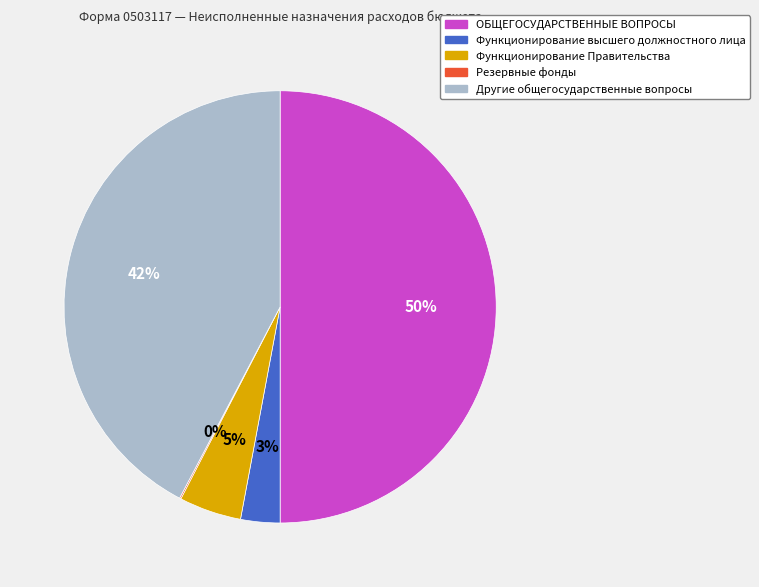

The Другие общегосударственные вопросы slice represents 50% of the pie. True or false?

False